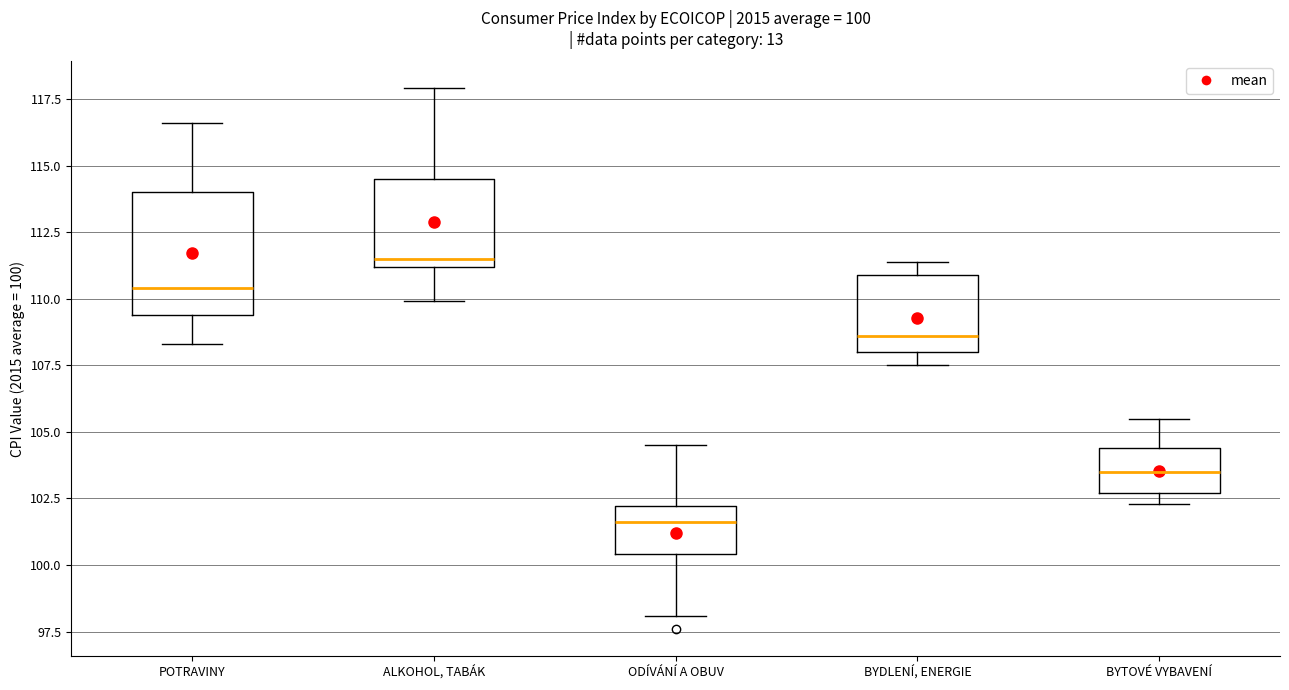

Which box has the highest median line?

ALKOHOL, TABÁK